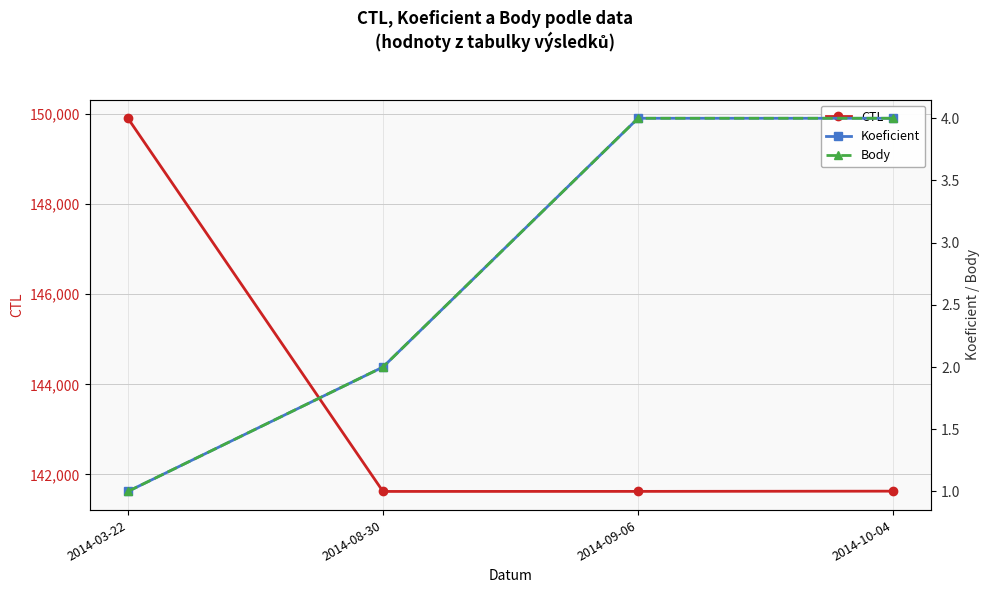

True or false: CTL and Body cross at least once.

False